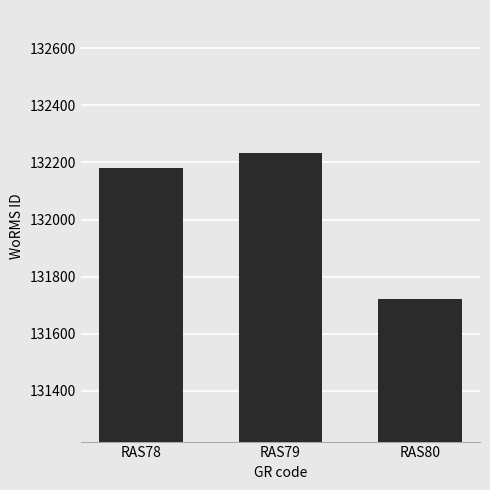

What is the difference between the maximum and second lowest values?

52